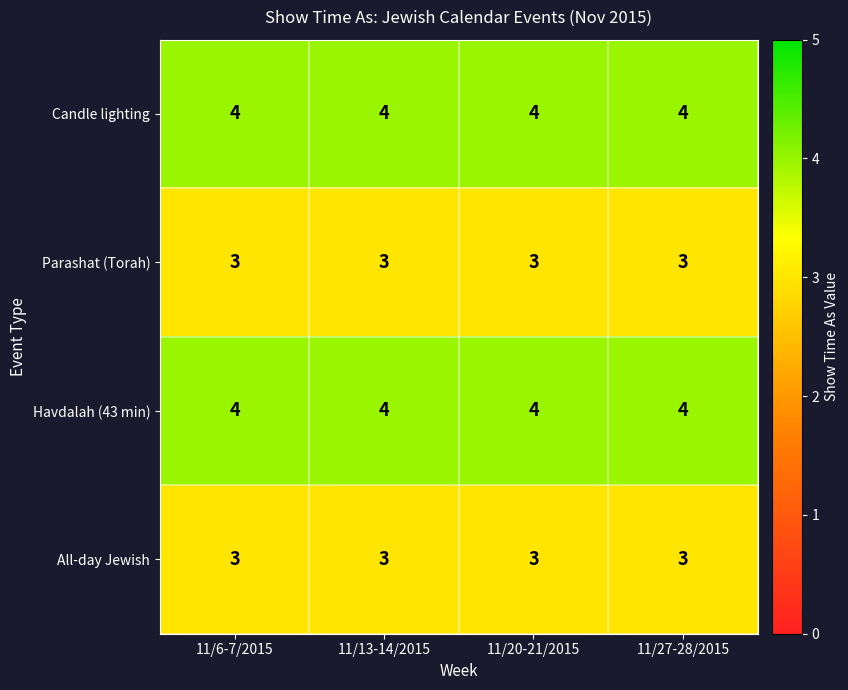

What is the smallest value displayed?

3